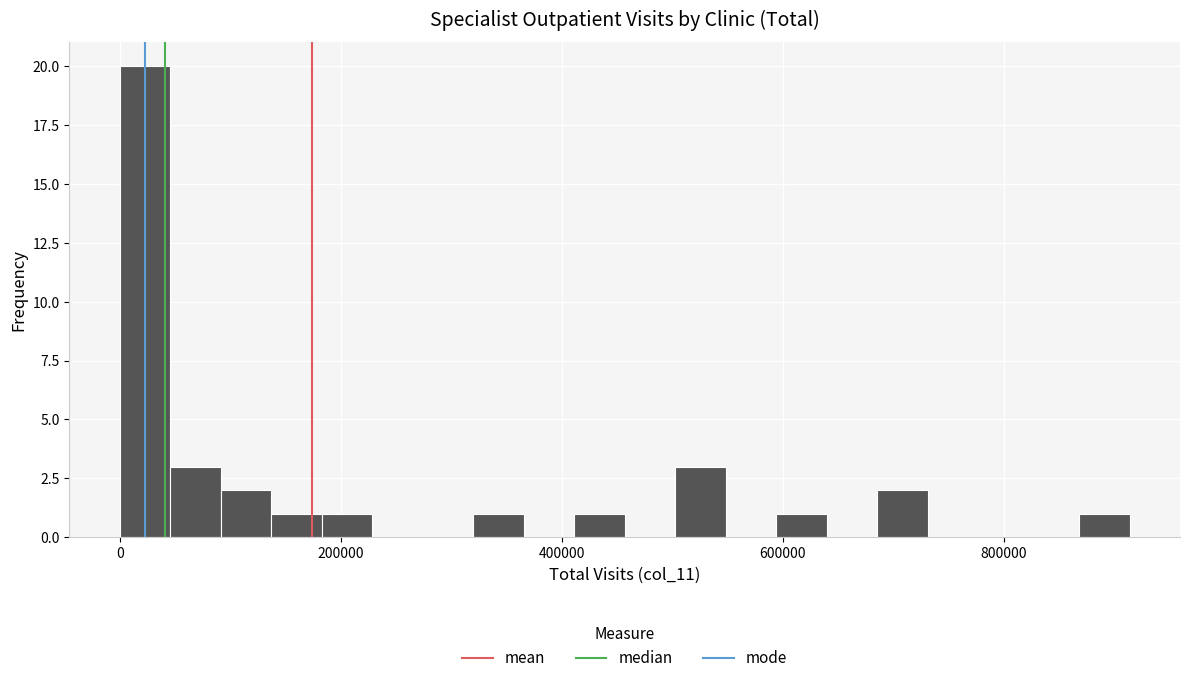

Read against the x-axis, roughly where is the centre of the tallest bar?

20000